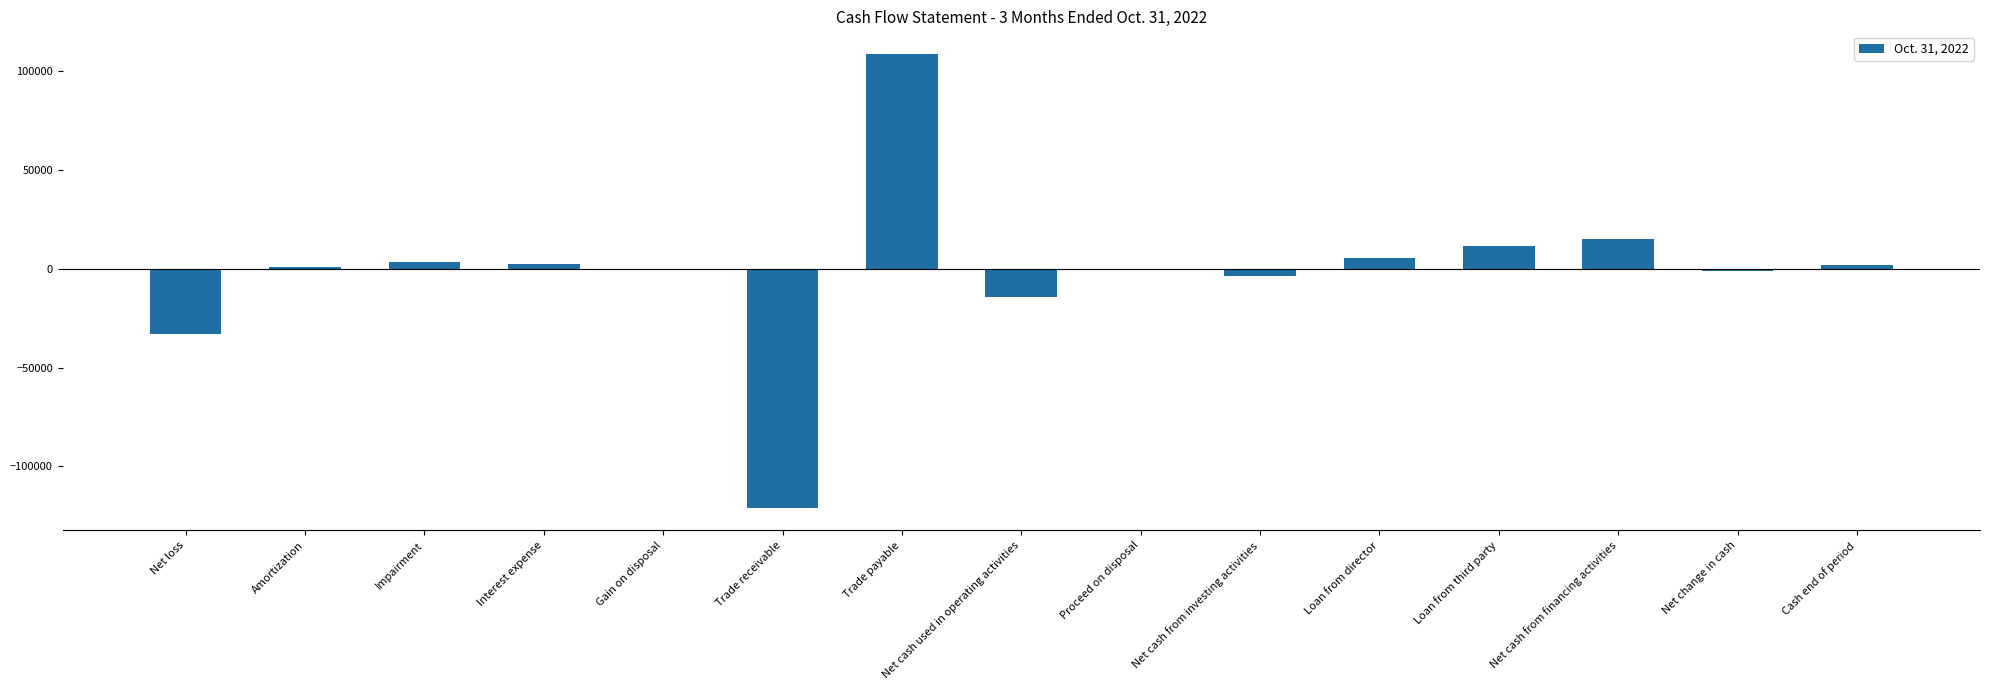

Which has a higher value, Loan from third party or Net cash from financing activities?

Net cash from financing activities